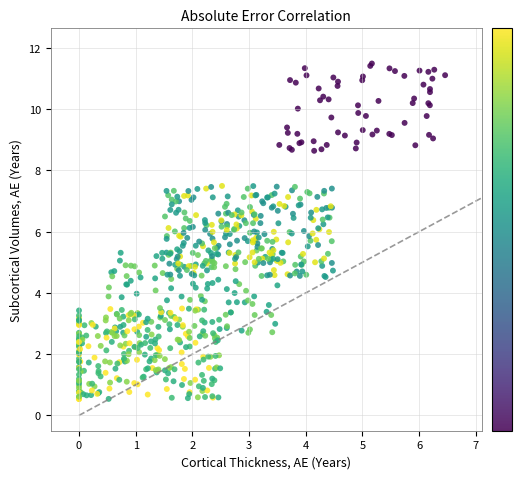

What is the range of Y values (max minus min)?

11.0